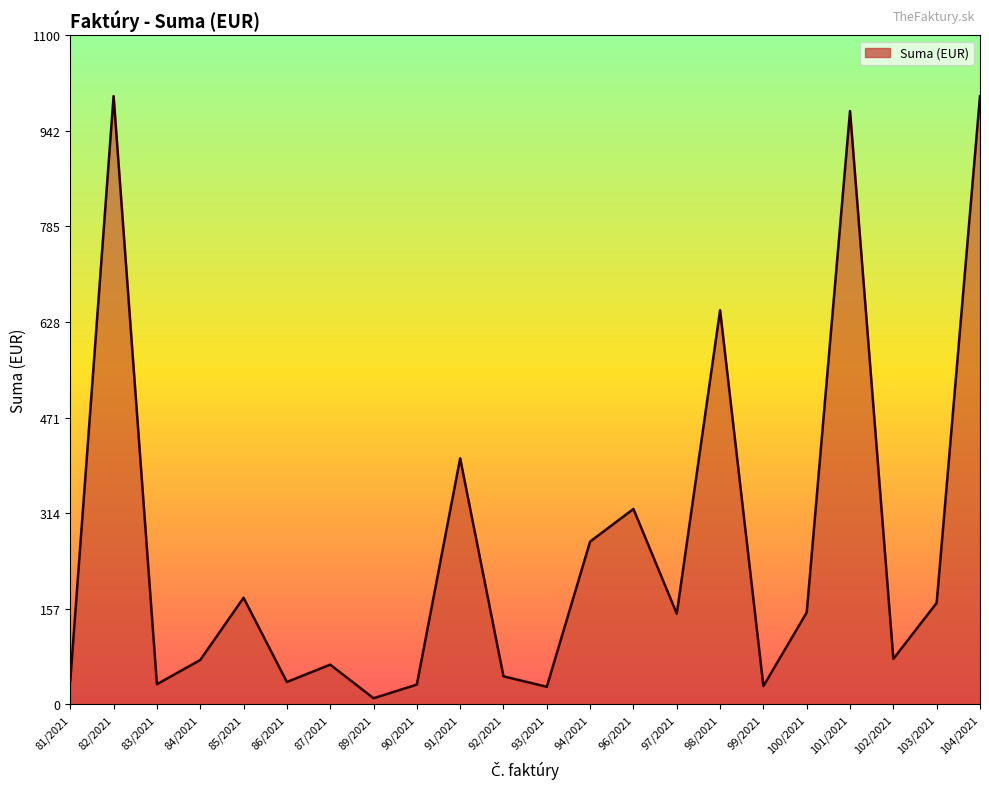

What is the greatest value displayed?

1000.0